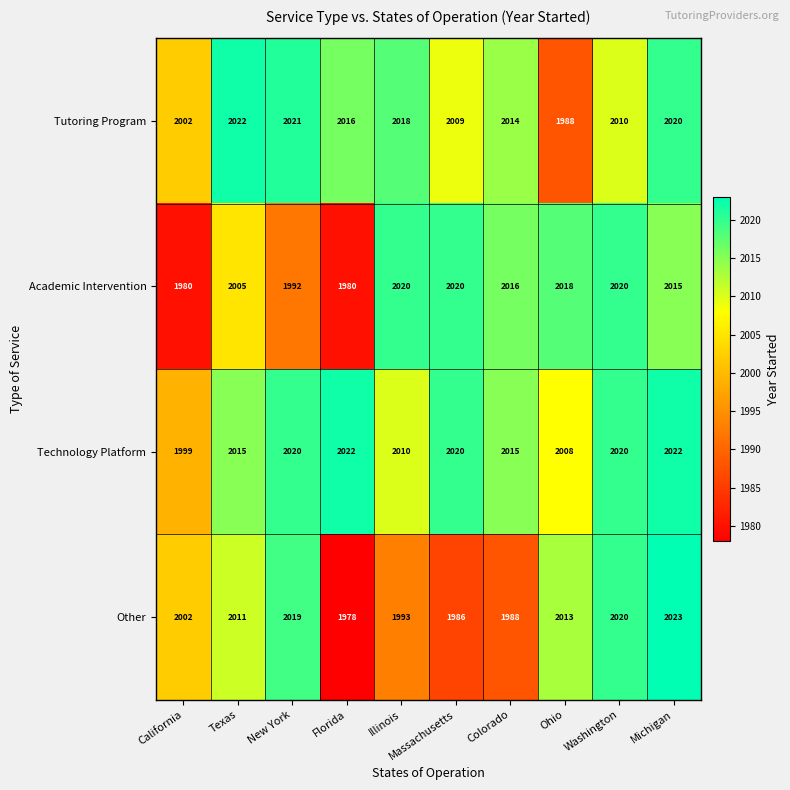

Which series has the largest total across all categories?

Technology Platform